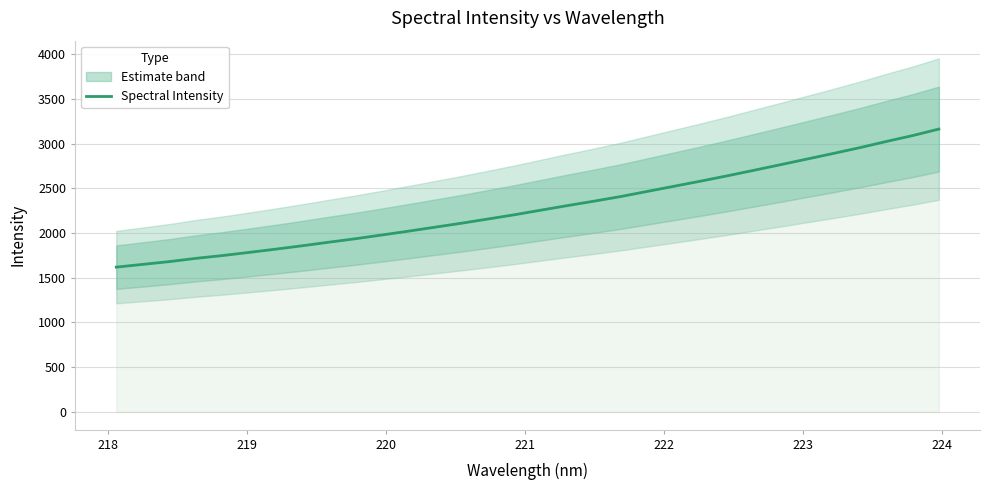

What is the label of the 7th point from the left?

223